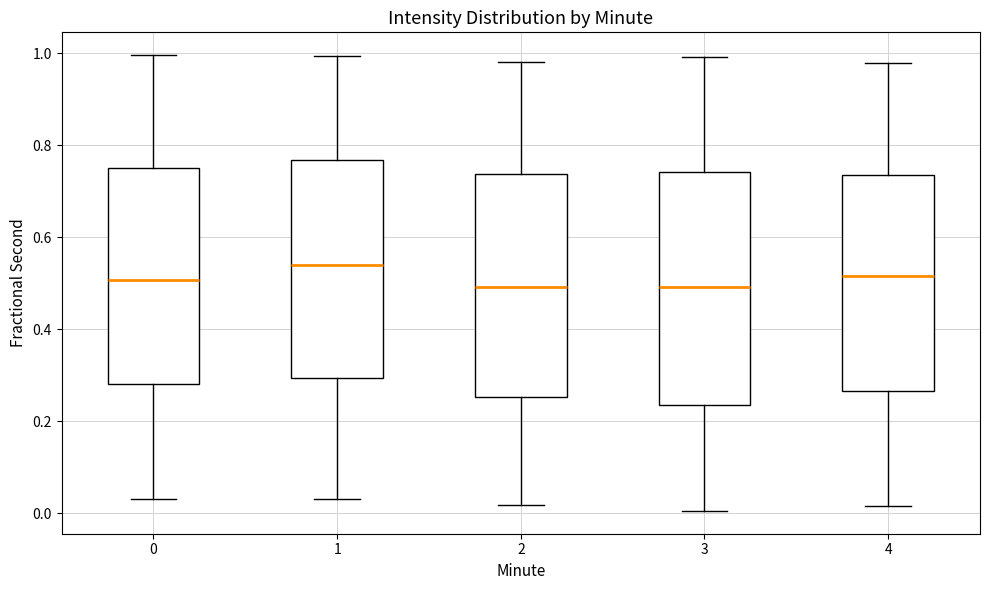

Where does the median line of the box at x = 4 sit on the y-axis? The values are not printed on the chart, so give them approximately, as read against the axis.

0.52